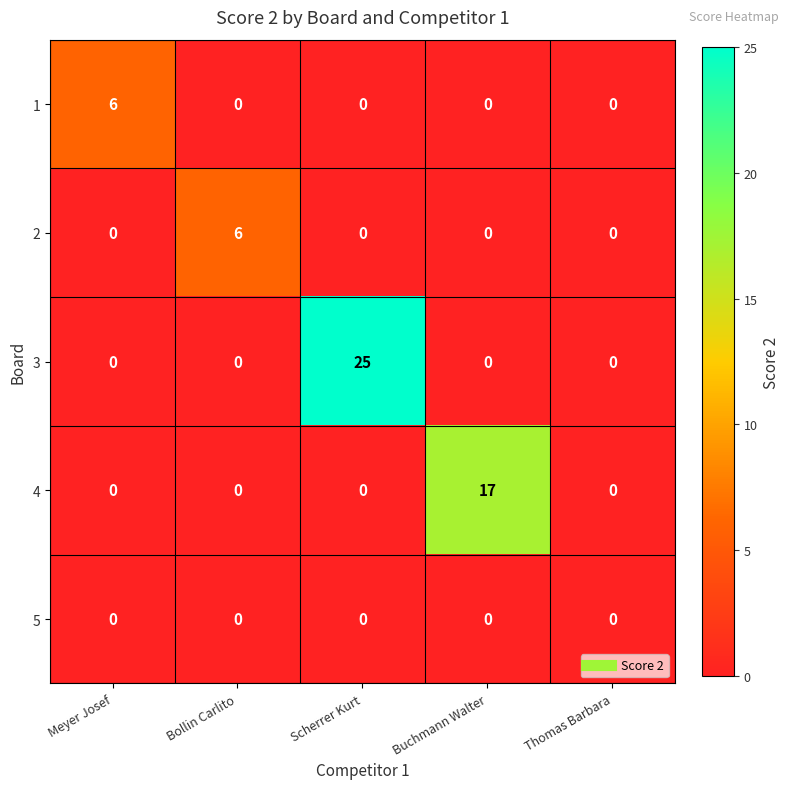

At how many categories does at least one series exceed 16?

2